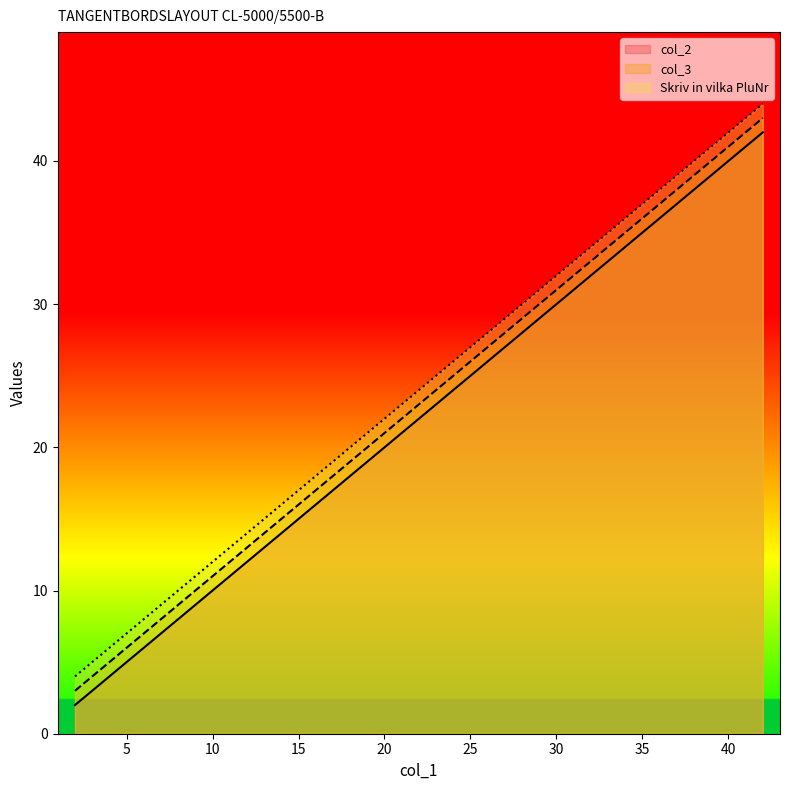

Where is col_3 nearest to the value 23?

18